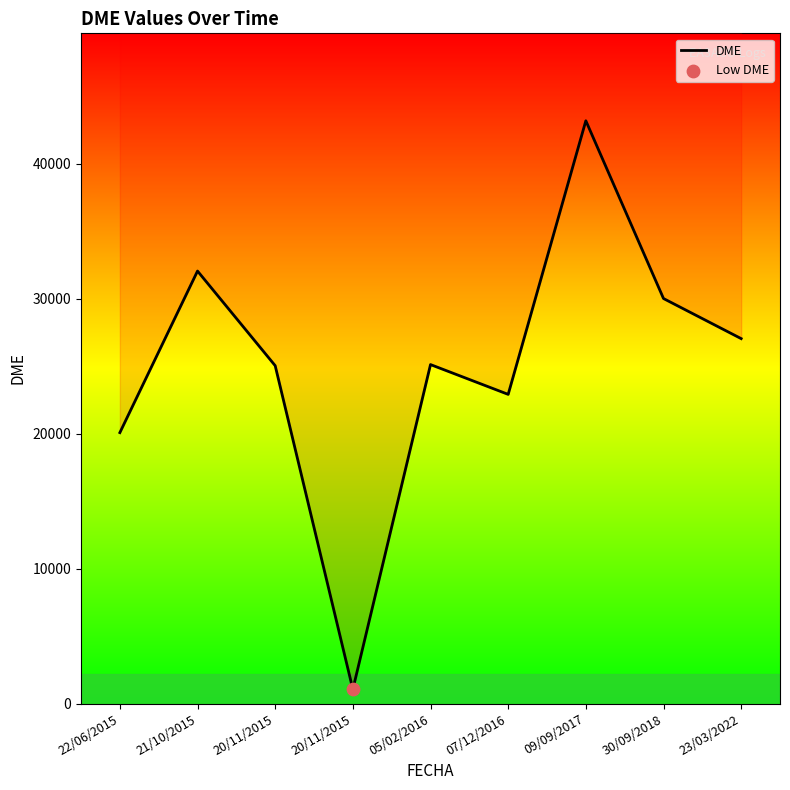

Between 20/11/2015 and 30/09/2018, which is larger?

30/09/2018